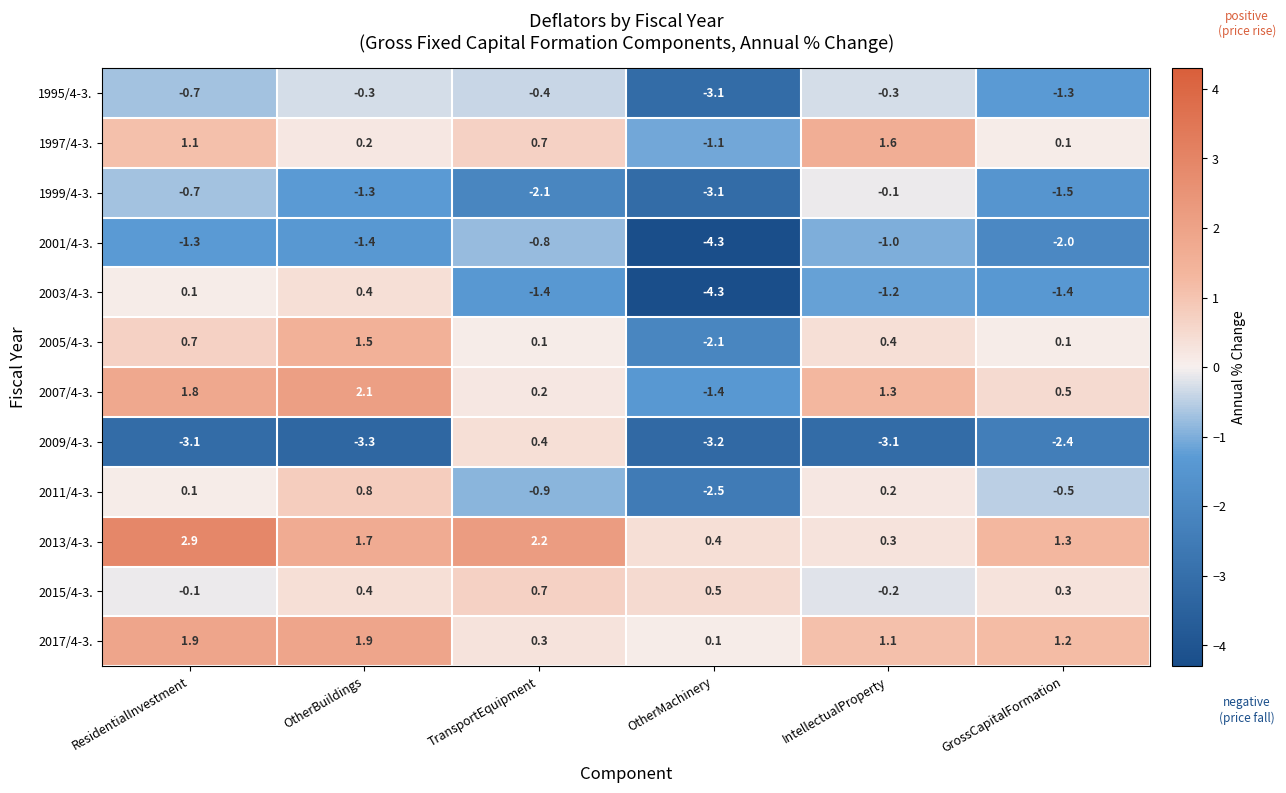

At which label does 1997/4-3. first exceed 0?

ResidentialInvestment